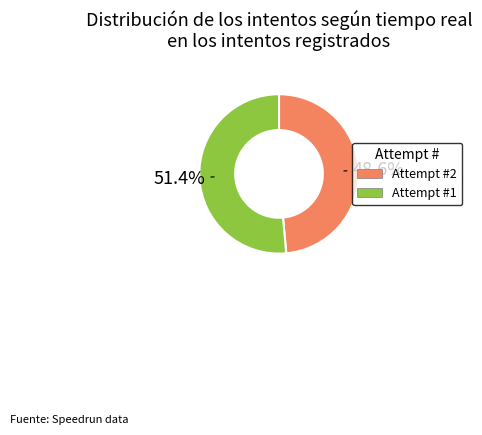

Which slice is the largest?

Attempt #1